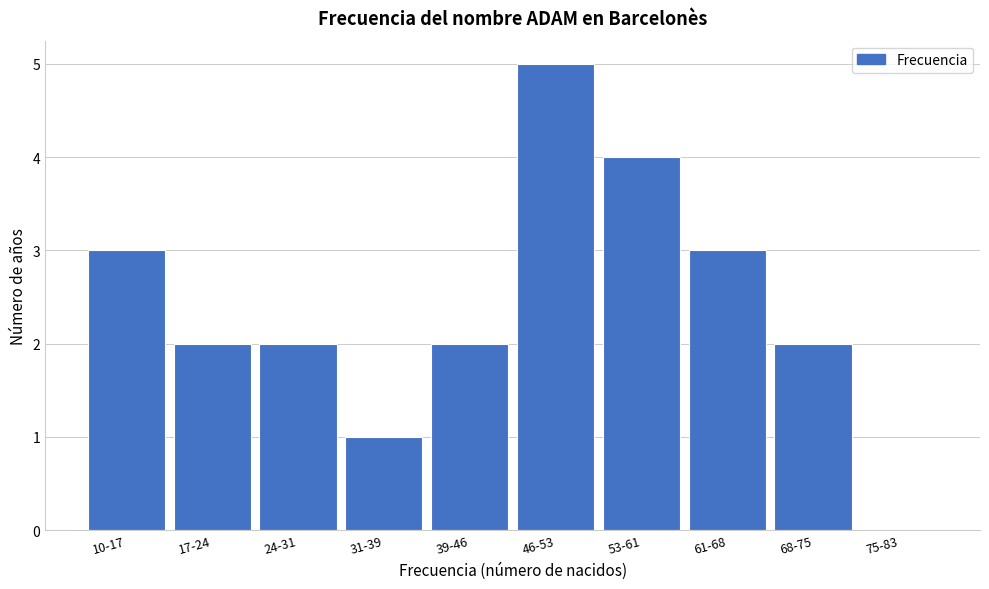

Reading right to left, list all the values displayed in this chart.

75-83=0	68-75=2	61-68=3	53-61=4	46-53=5	39-46=2	31-39=1	24-31=2	17-24=2	10-17=3